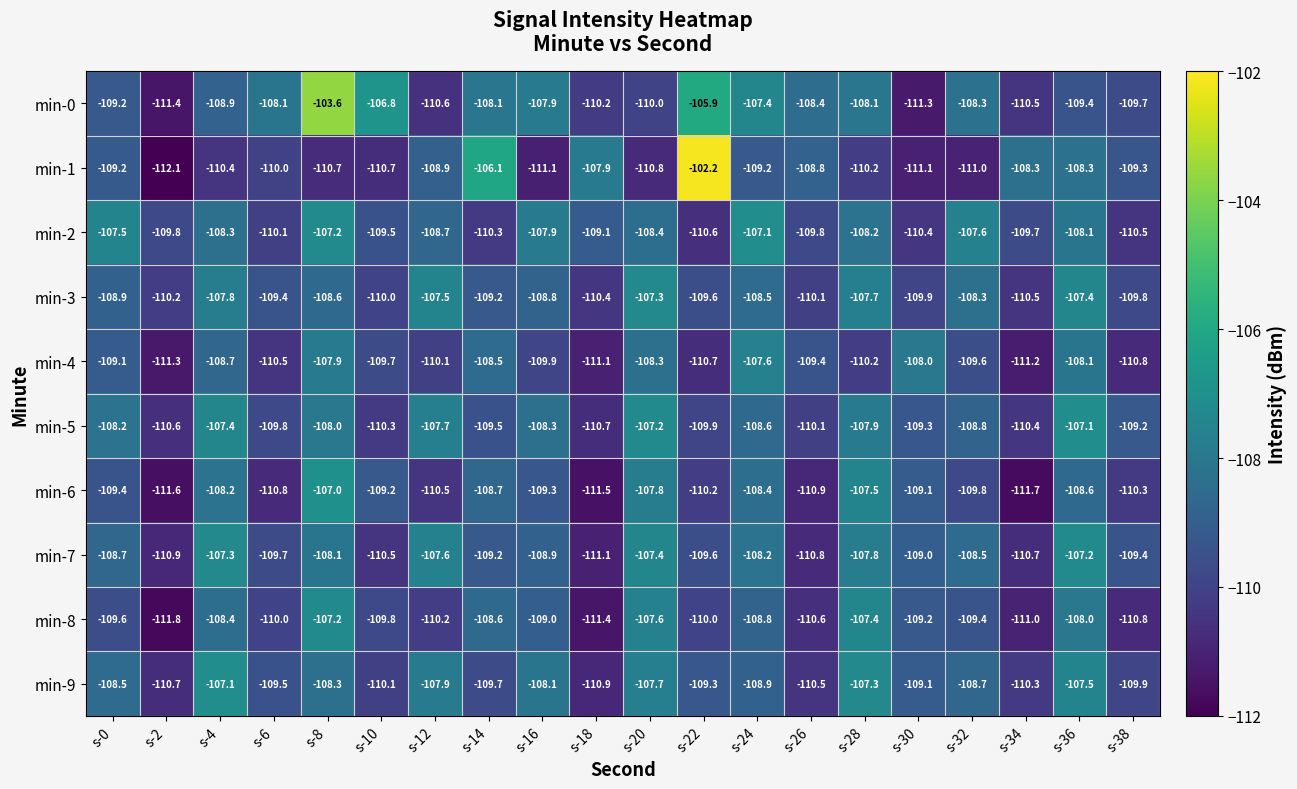

Where does the min-8 series first go above -109?

s-4